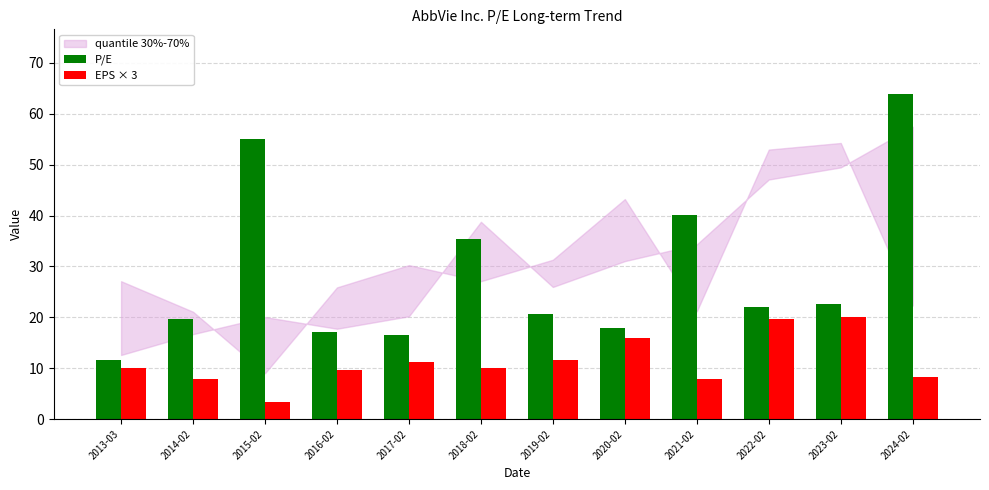

What is the minimum value for EPS × 3?

3.3